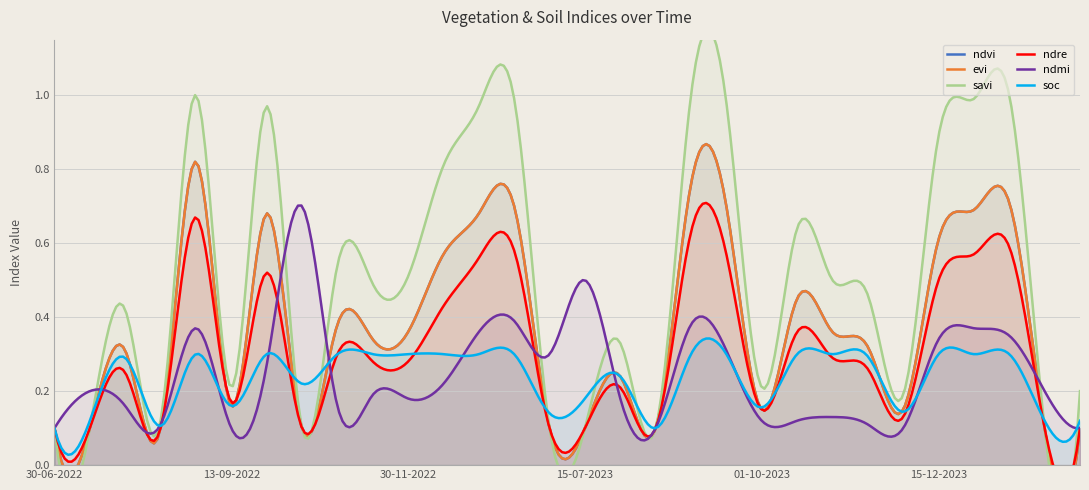

Which series has the widest spread of values?

savi